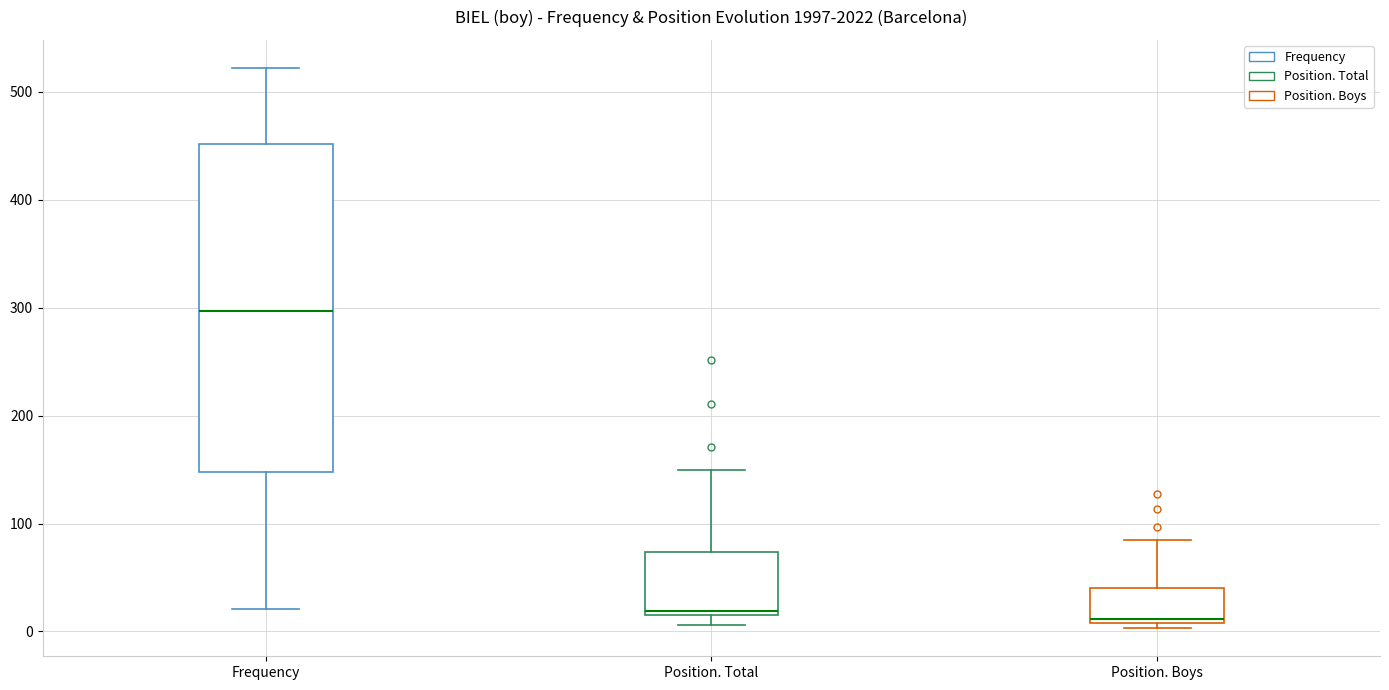

Reading left to right, transcribe this box plot: for each box, give where its median line is, the range the box spans, and where its two whiskers end, as read against the y-axis. The values are not printed on the chart, so give them approximately, as read against the axis.

Frequency: median 300, box 150 to 450, whiskers 20 to 520
Position. Total: median 20 (just above the box's lower edge), box 20 to 70, whiskers 10 to 150
Position. Boys: median 10 (just above the box's lower edge), box 10 to 40, whiskers 0 to 90